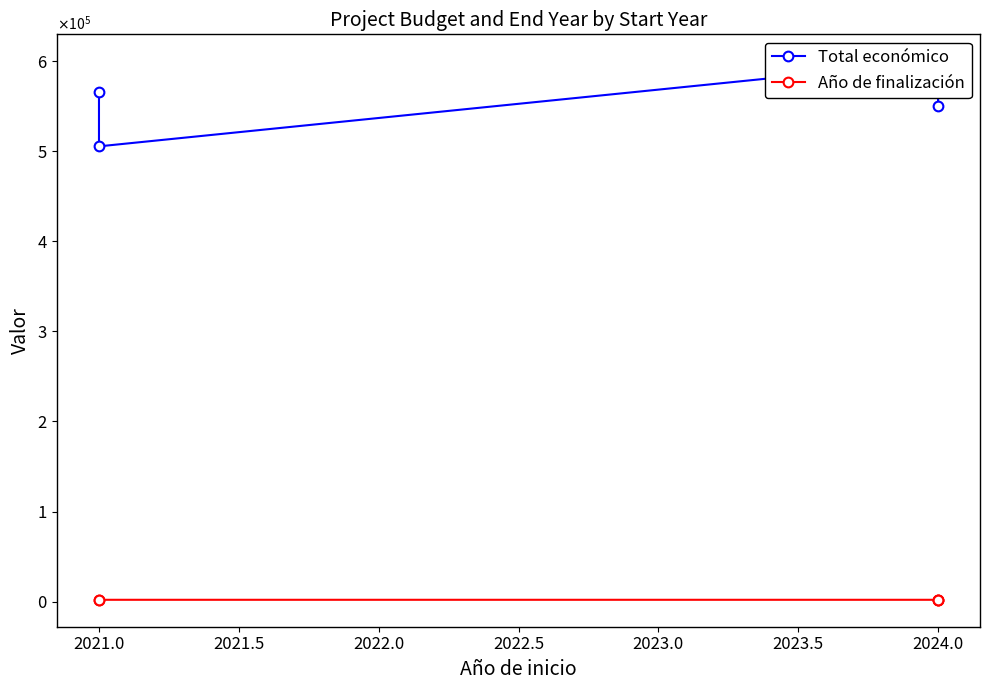

Does the chart display data point markers on the line(s)?

Yes